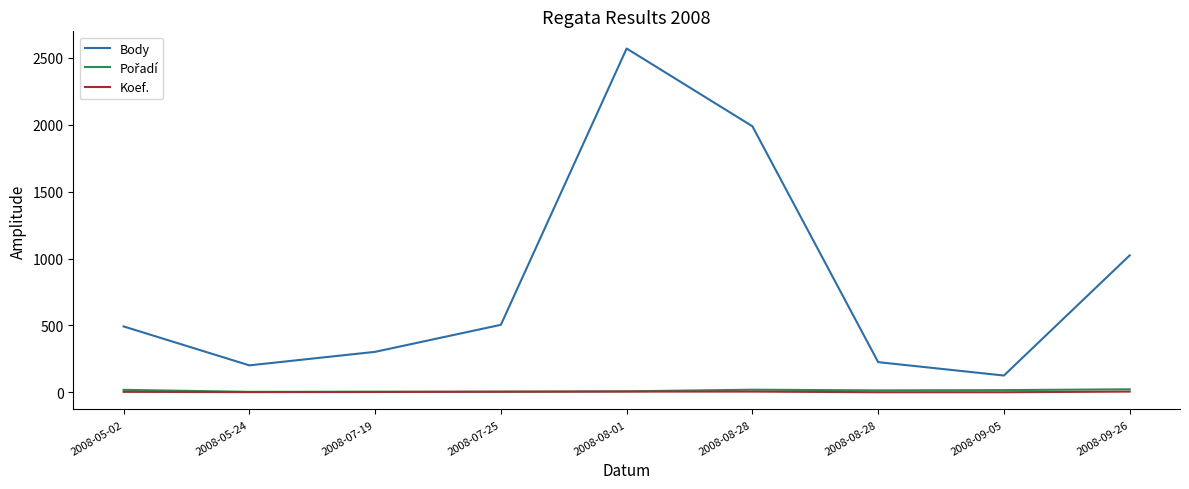

How many lines are shown in the chart?

3